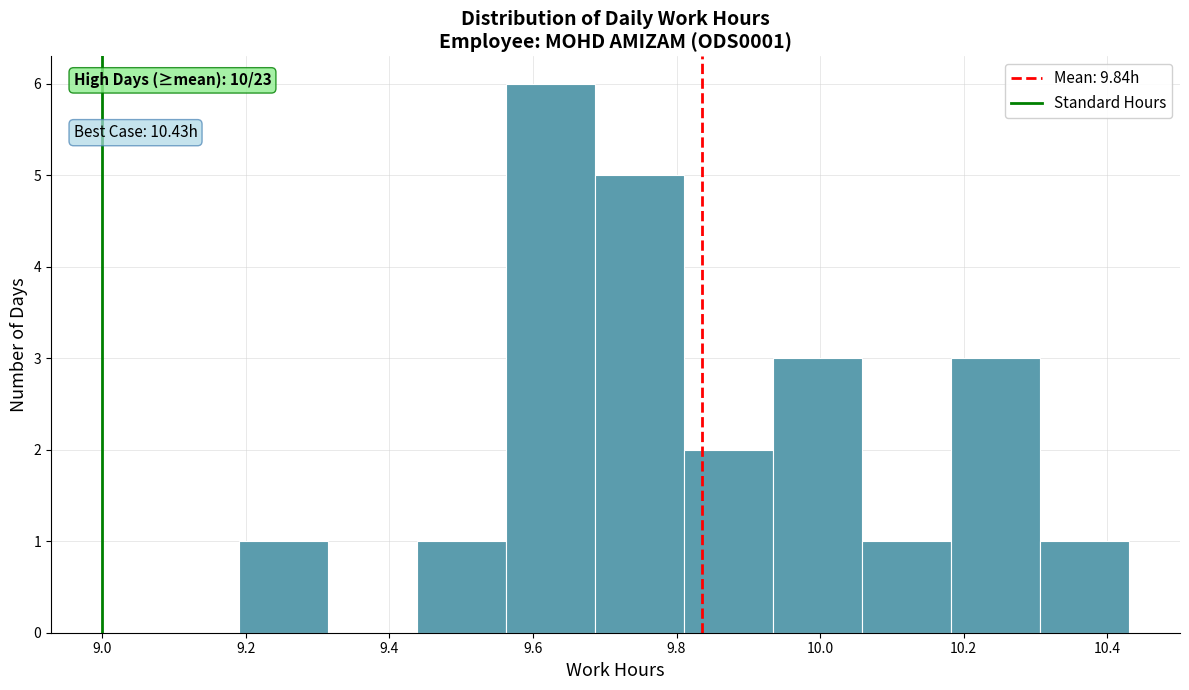

Which range on the x-axis has the tallest bar?

9.562 to 9.686